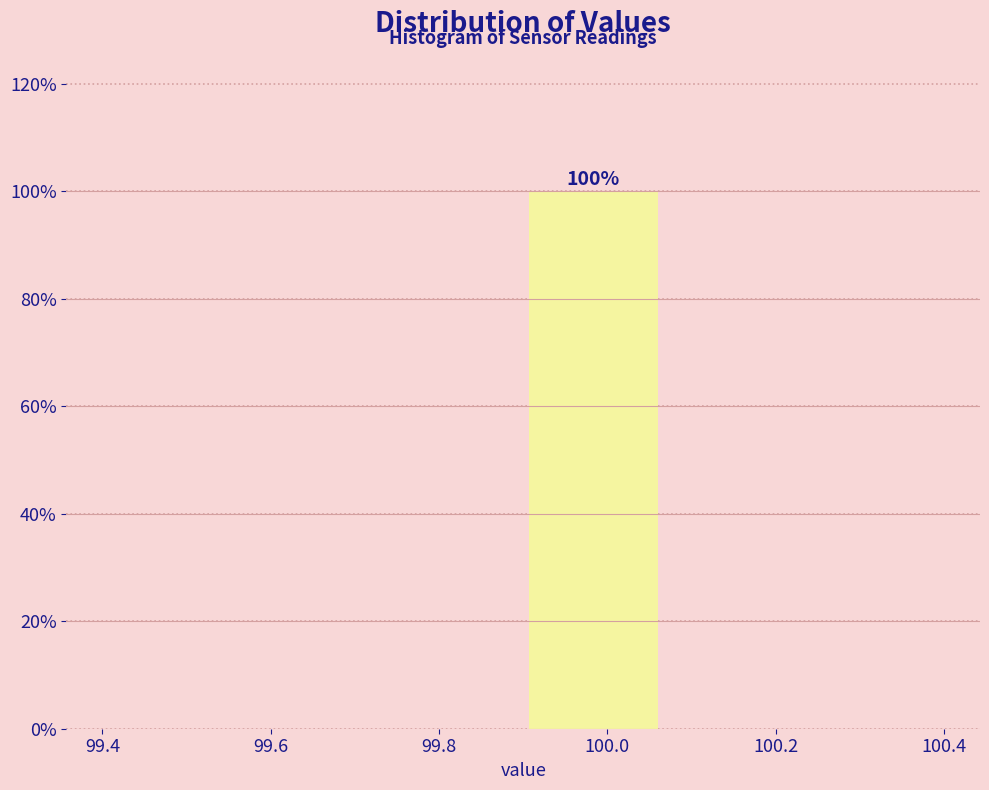

Which range on the x-axis has the tallest bar?

99.90 to 100.06